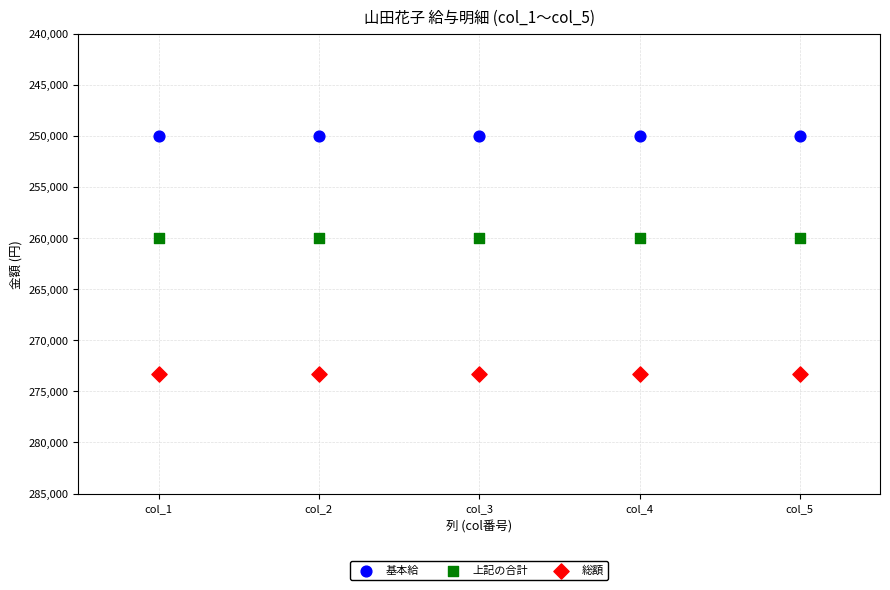

Which series reaches the minimum Y coordinate?

基本給